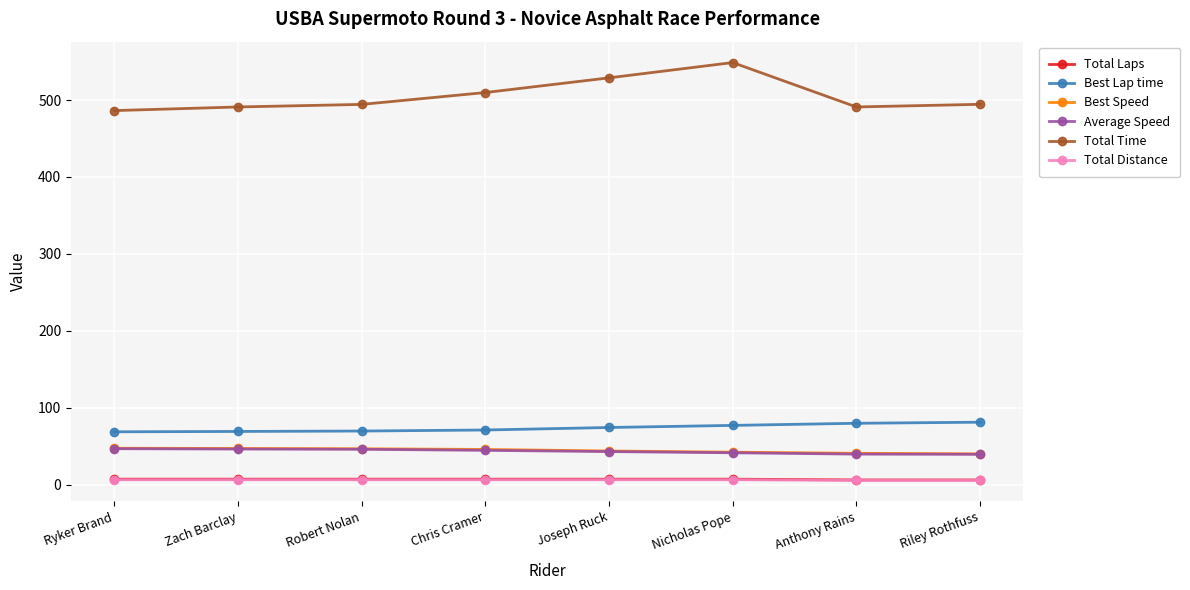

The value of Best Lap time at Joseph Ruck is 120.9. True or false?

False